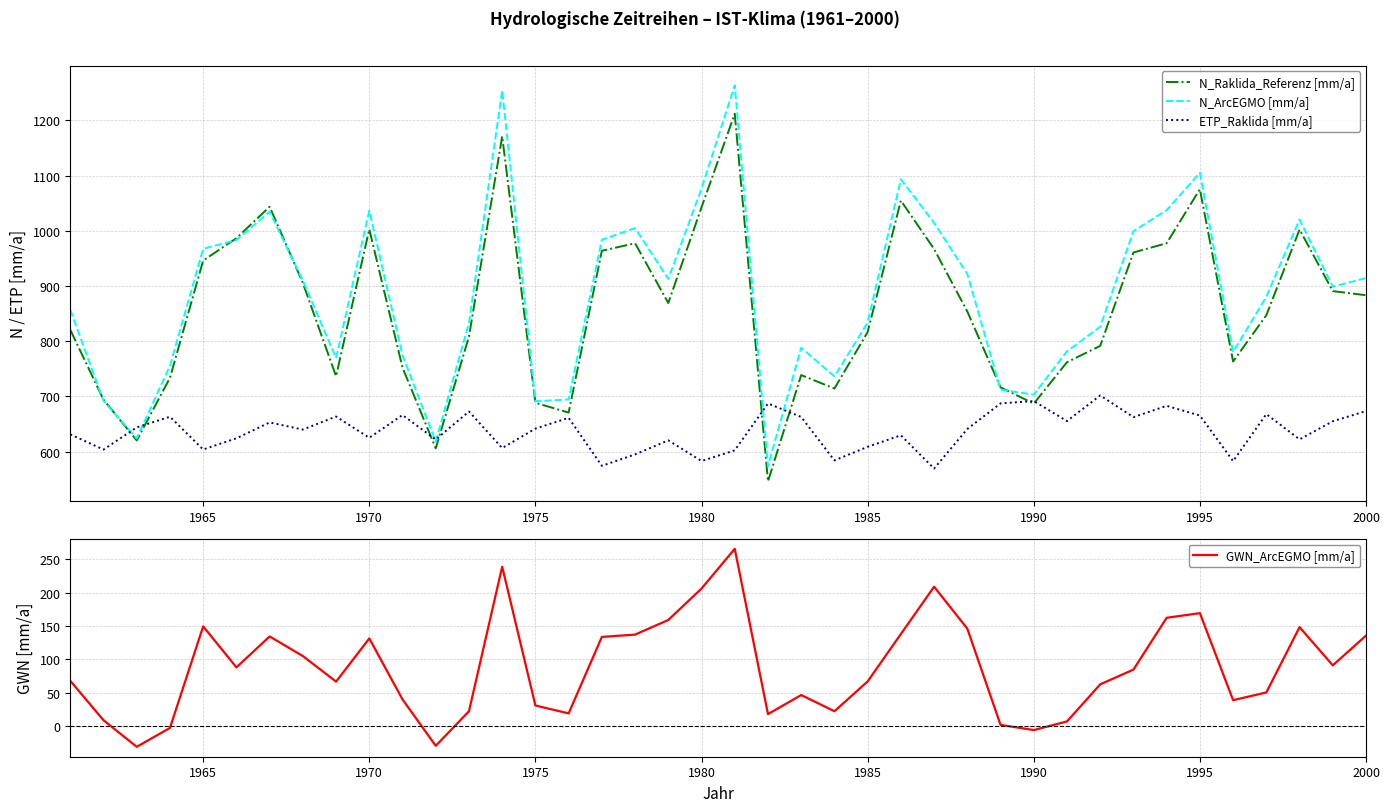

What is the value of the N_ArcEGMO [mm/a] point at the 12th from the left?

618.0